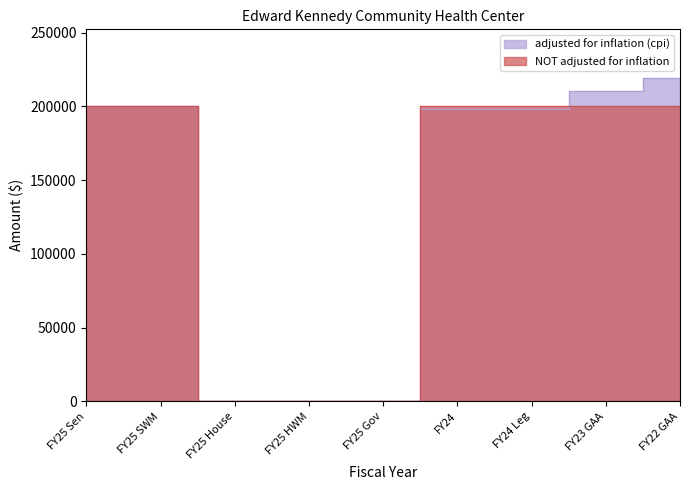

Does the chart have visible grid lines?

No